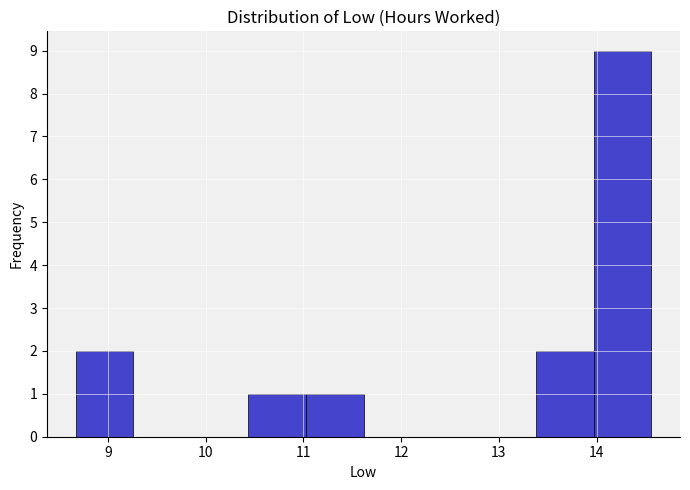

Reading left to right, list every bar in this chart as the range it spans on the x-axis followed by its height. Neither the bar edges nor the heights are printed on the chart, so give them approximately, as read against the axes.

8.7 to 9.3: 2
9.3 to 9.8: 0
9.8 to 10.4: 0
10.4 to 11.0: 1
11.0 to 11.6: 1
11.6 to 12.2: 0
12.2 to 12.8: 0
12.8 to 13.4: 0
13.4 to 14.0: 2
14.0 to 14.6: 9